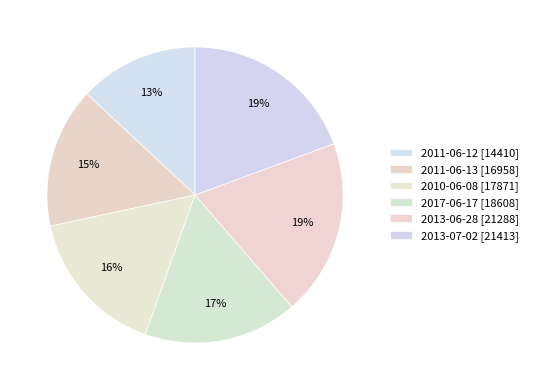

The 2013-06-28 slice represents 19% of the pie. True or false?

True